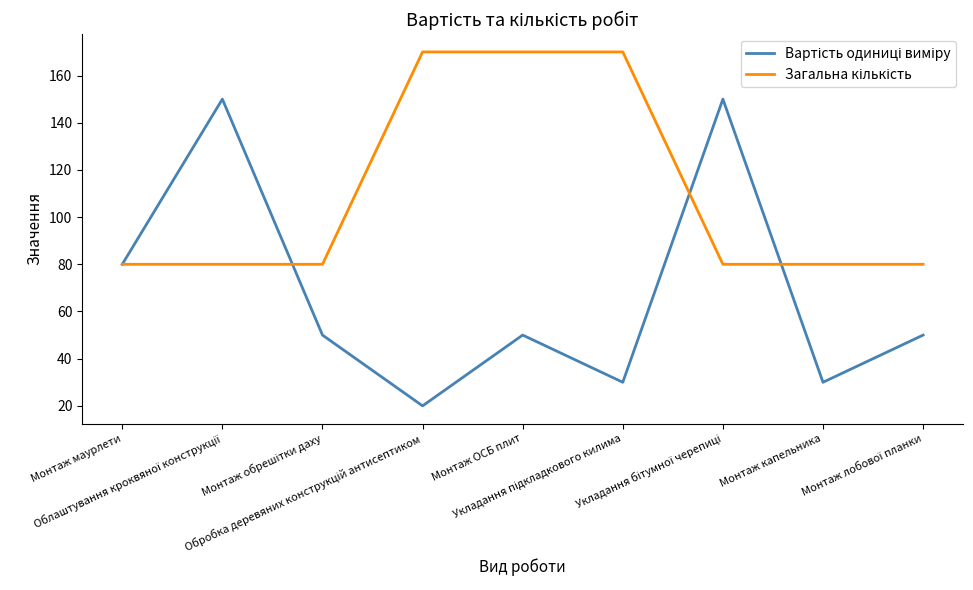

What is the minimum value shown in the chart?

20